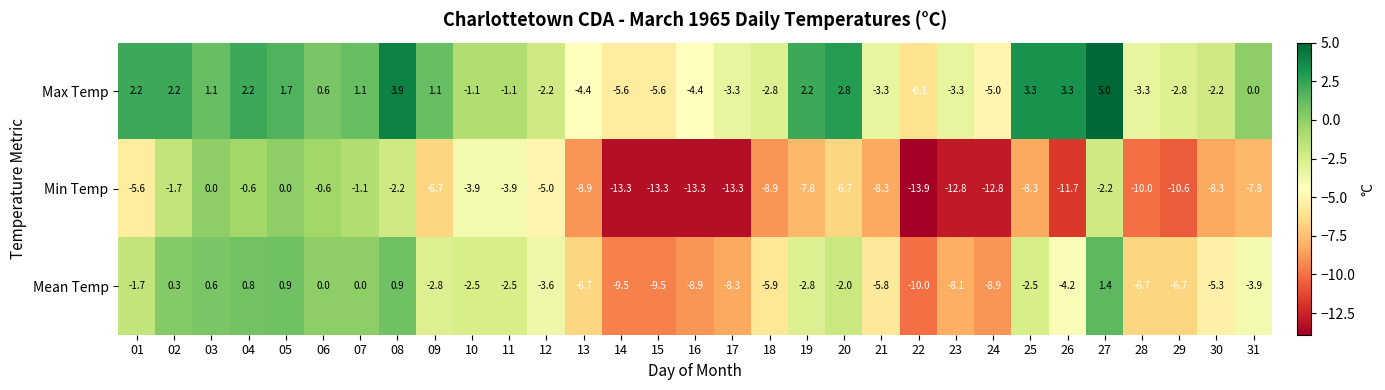

Rank the series by their maximum value, from lowest to highest.

Min Temp, Mean Temp, Max Temp